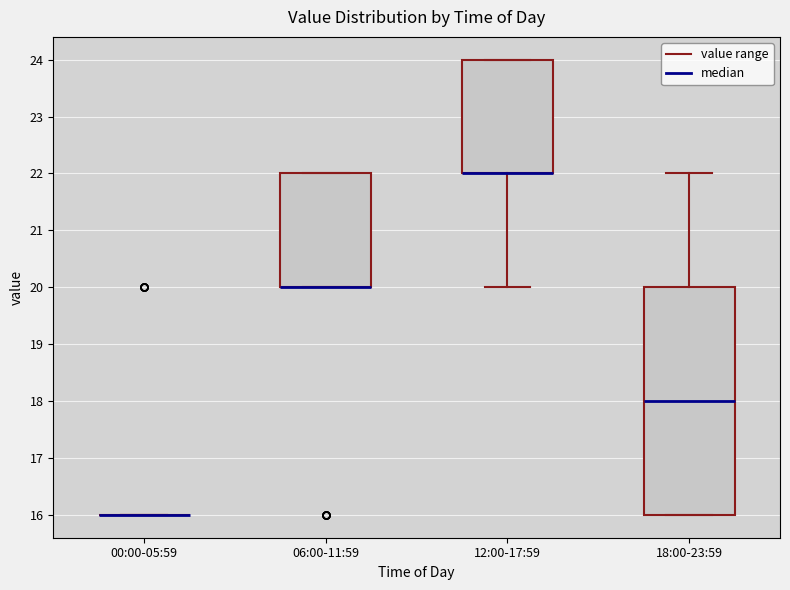

Reading left to right, transcribe this box plot: for each box, give where its median line is, the range the box spans, and where its two whiskers end, as read against the y-axis. The values are not printed on the chart, so give them approximately, as read against the axis.

00:00-05:59: box collapsed to a line at 16, whiskers 16 to 16
06:00-11:59: median 20 (drawn on the box's lower edge), box 20 to 22, whiskers 20 to 22
12:00-17:59: median 22 (drawn on the box's lower edge), box 22 to 24, whiskers 20 to 24
18:00-23:59: median 18, box 16 to 20, whiskers 16 to 22